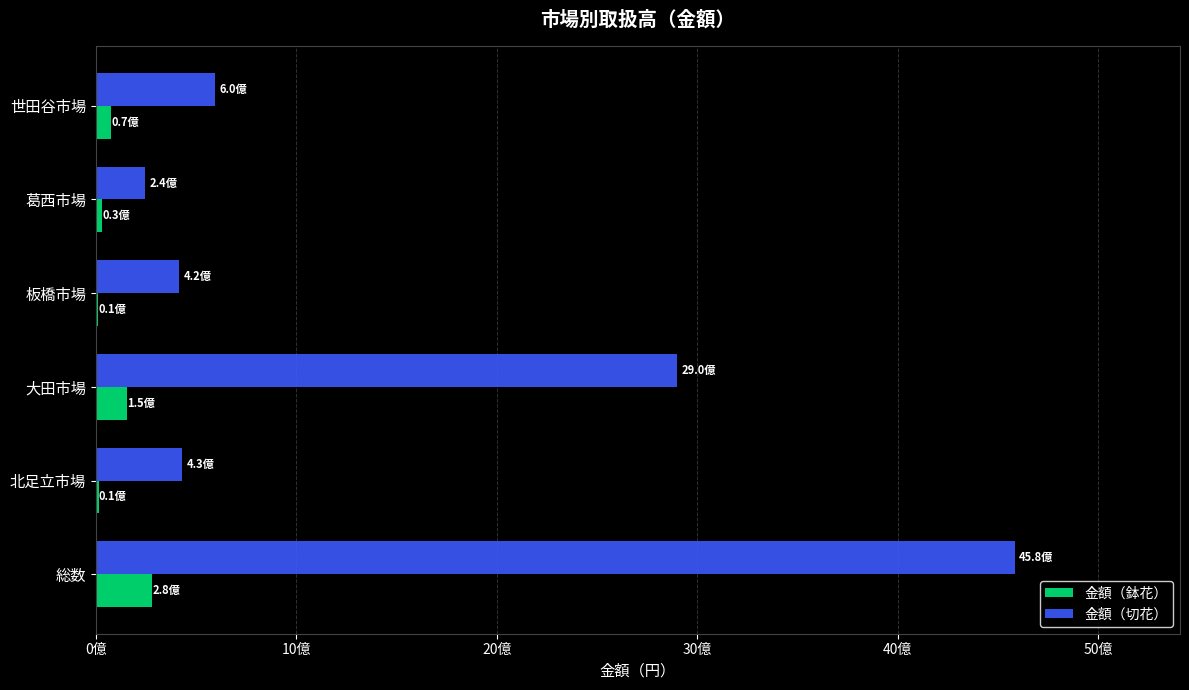

At how many categories does at least one series exceed 3806479757?

1